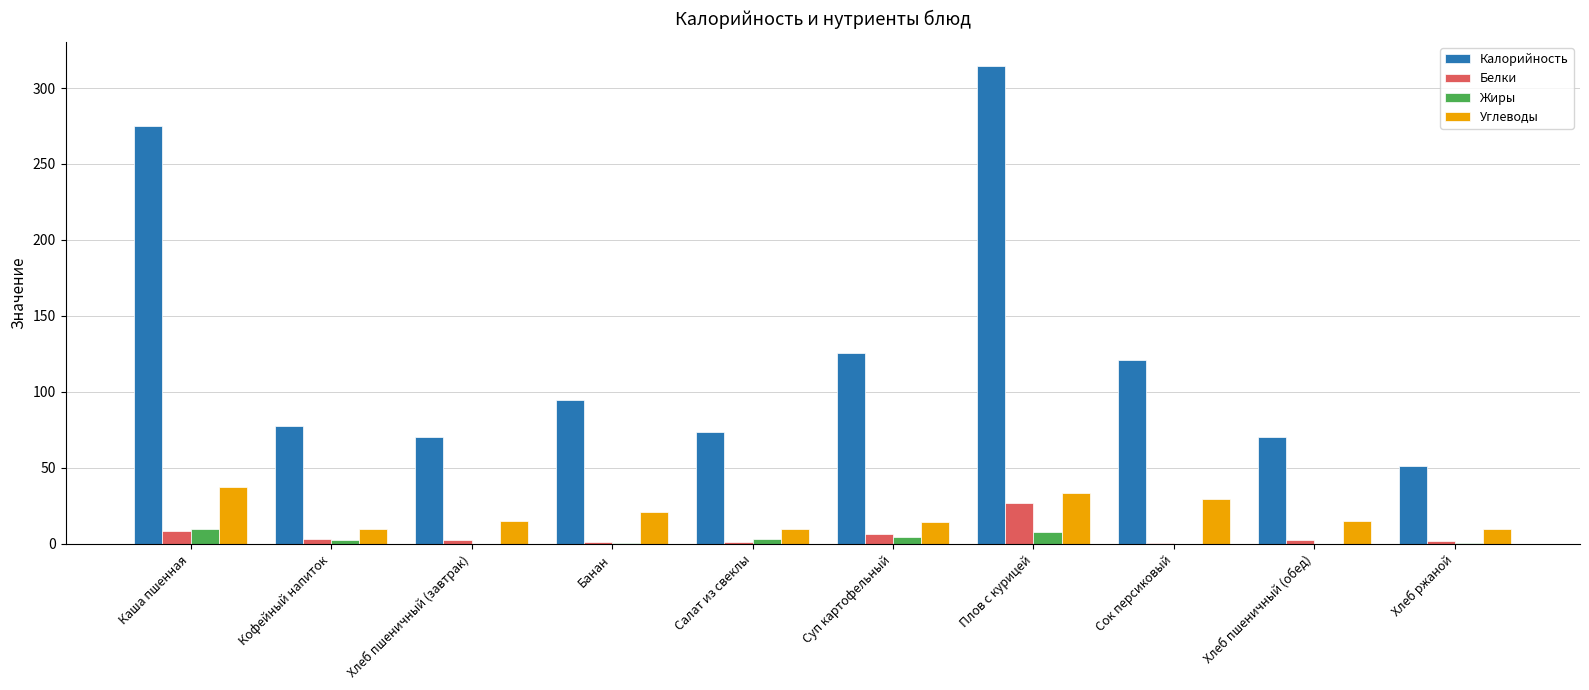

What is the spread (max minus min) of values at Хлеб пшеничный (обед)?

70.1